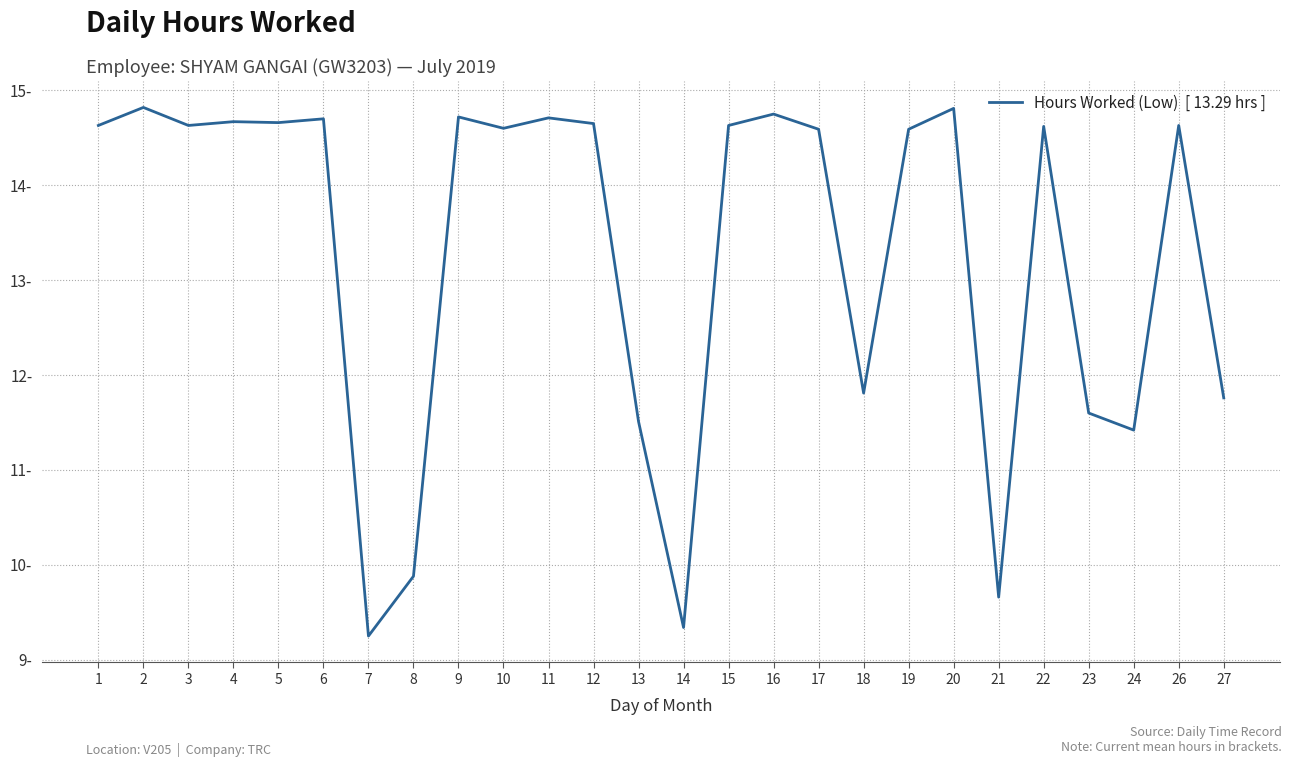

What is the difference between the values at 23 and 9?

3.1